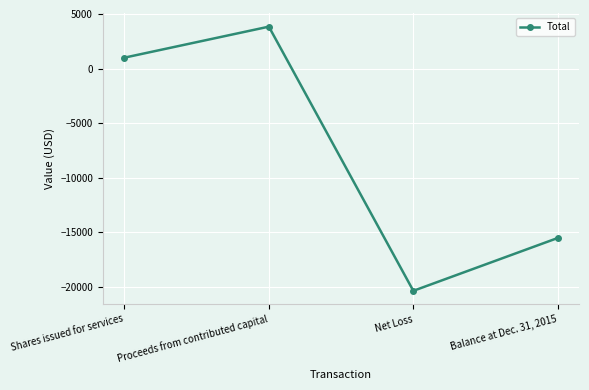

True or false: the data shows 3839 at Proceeds from contributed capital.

True